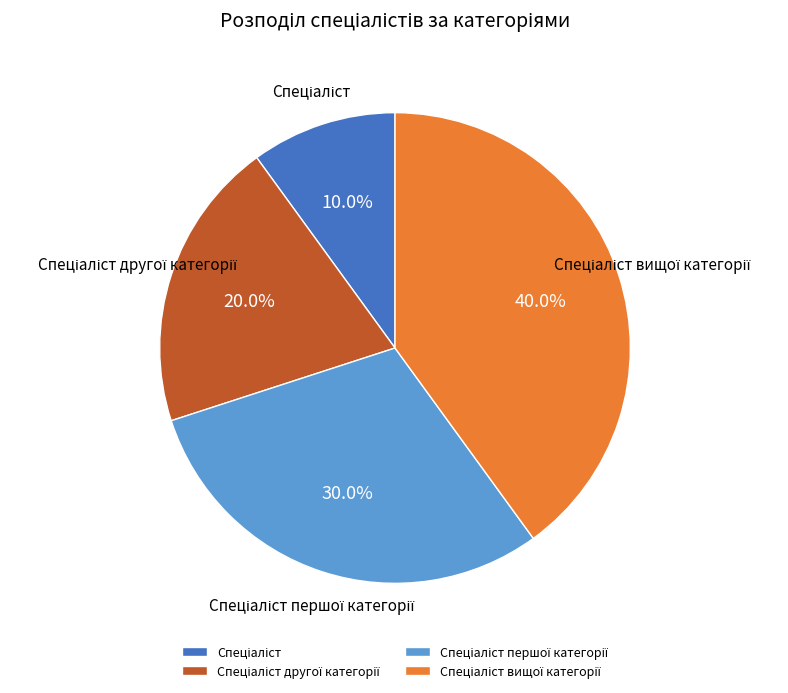

Count the number of slices in the pie.

4